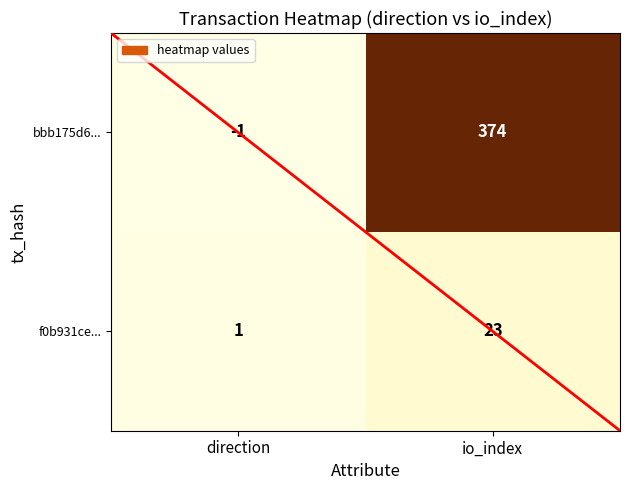

What is the sum of all f0b931ce... values?

24